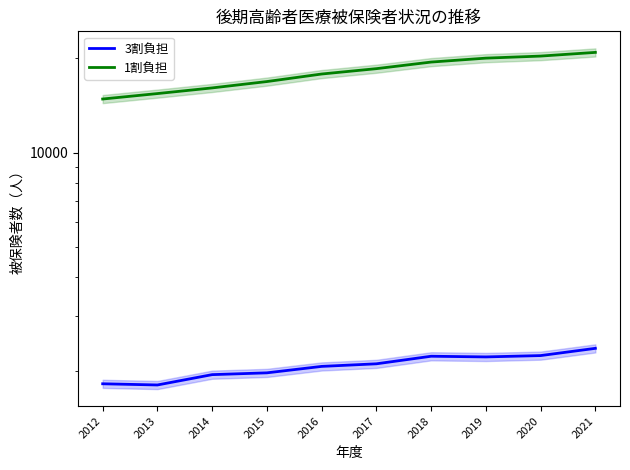

How many interior local valleys does the 3割負担 series have?

2